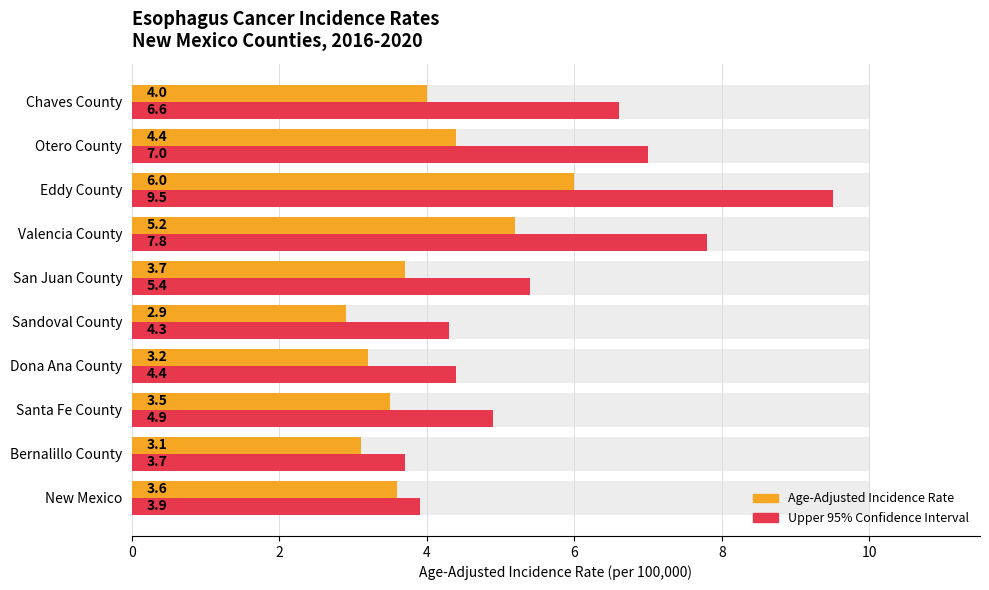

How many bars are there in each group?

2